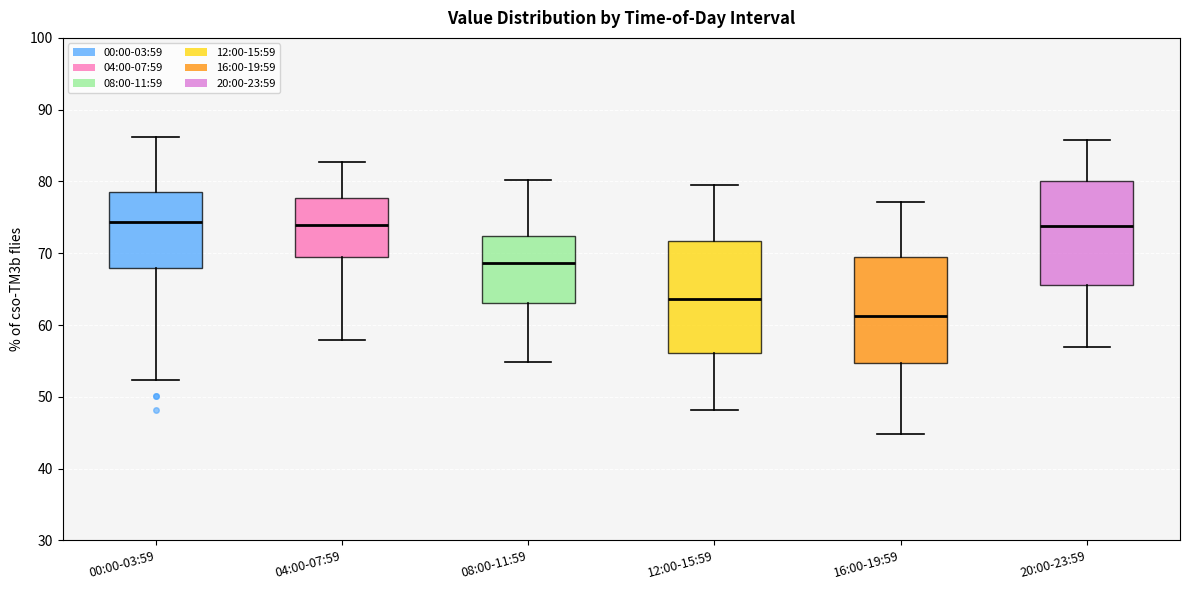

Reading left to right, transcribe this box plot: for each box, give where its median line is, the range the box spans, and where its two whiskers end, as read against the y-axis. The values are not printed on the chart, so give them approximately, as read against the axis.

00:00-03:59: median 74, box 68 to 79, whiskers 52 to 86
04:00-07:59: median 74, box 69 to 78, whiskers 58 to 83
08:00-11:59: median 69, box 63 to 72, whiskers 55 to 80
12:00-15:59: median 64, box 56 to 72, whiskers 48 to 80
16:00-19:59: median 61, box 55 to 70, whiskers 45 to 77
20:00-23:59: median 74, box 66 to 80, whiskers 57 to 86